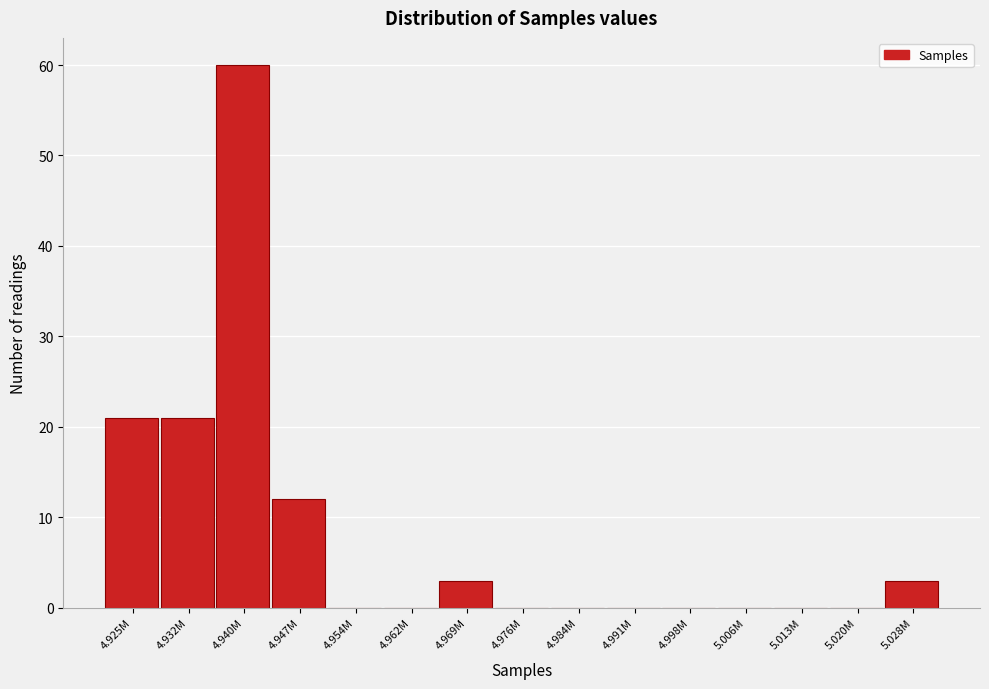

Reading left to right, transcribe all the data shown in this chart.

4.925M=21	4.932M=21	4.940M=60	4.947M=12	4.954M=0	4.962M=0	4.969M=3	4.976M=0	4.984M=0	4.991M=0	4.998M=0	5.006M=0	5.013M=0	5.020M=0	5.028M=3